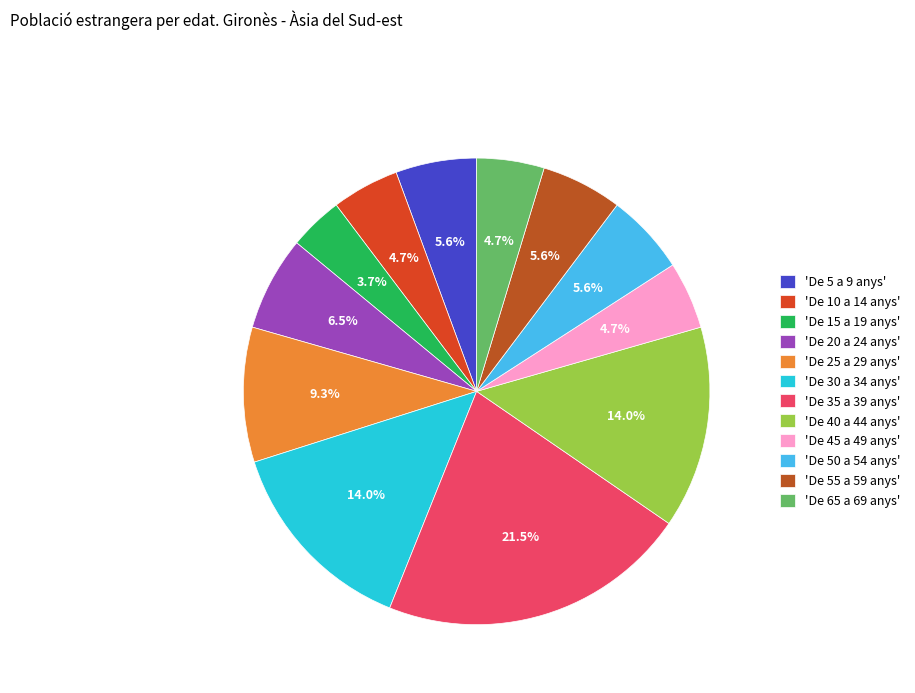

What is the largest slice in the pie chart?

'De 35 a 39 anys'